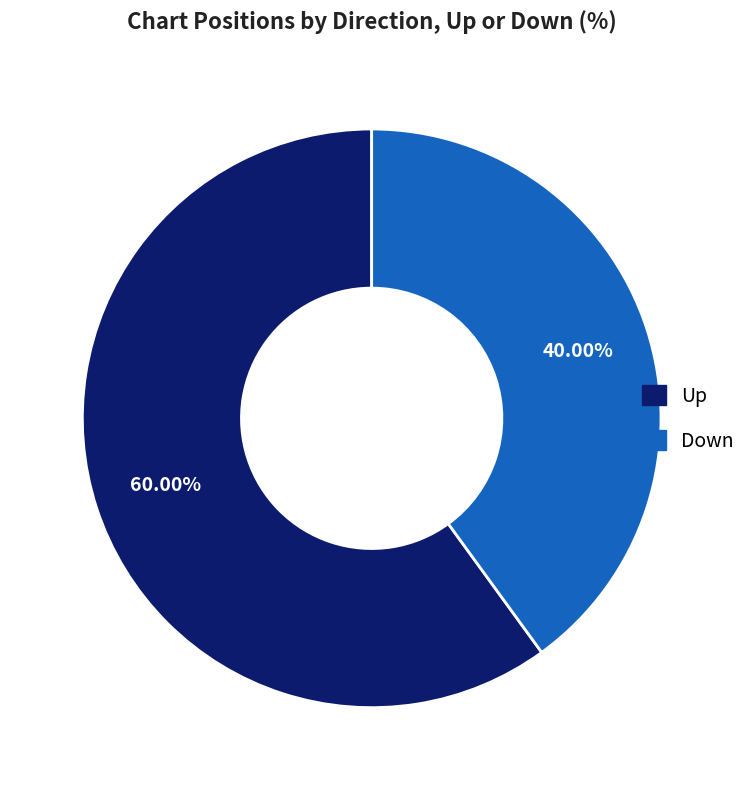

Is there any slice that represents more than half of the pie?

Yes